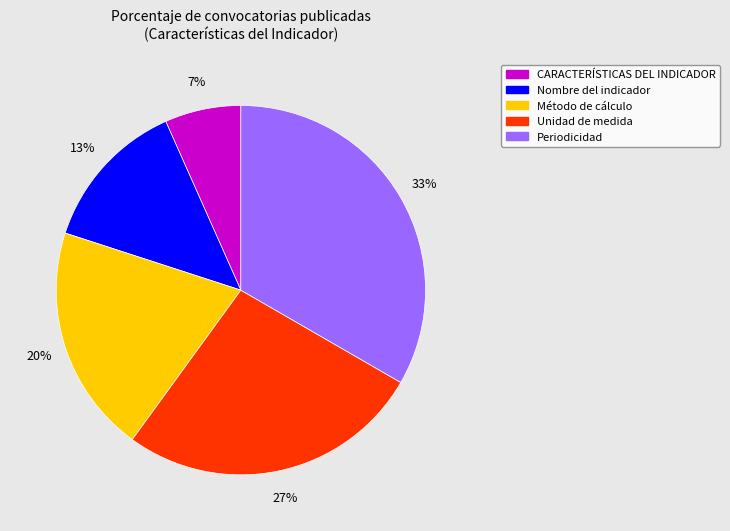

Is Método de cálculo the majority of the pie?

No